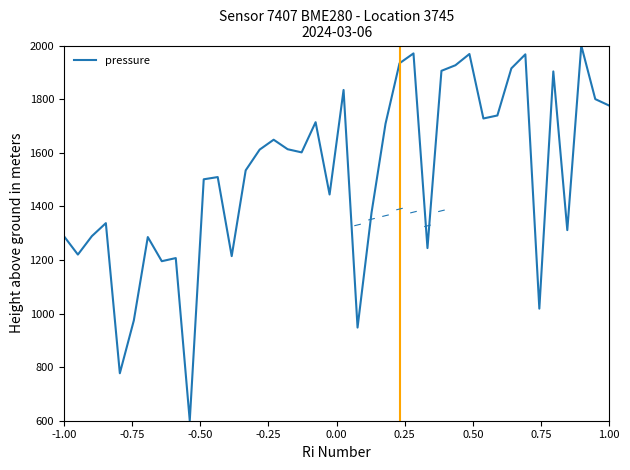

What is the minimum value shown in the chart?

600.0